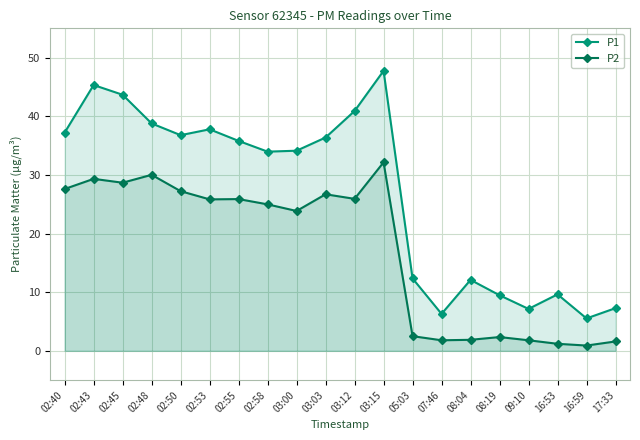

What position from the right is 02:50?

16